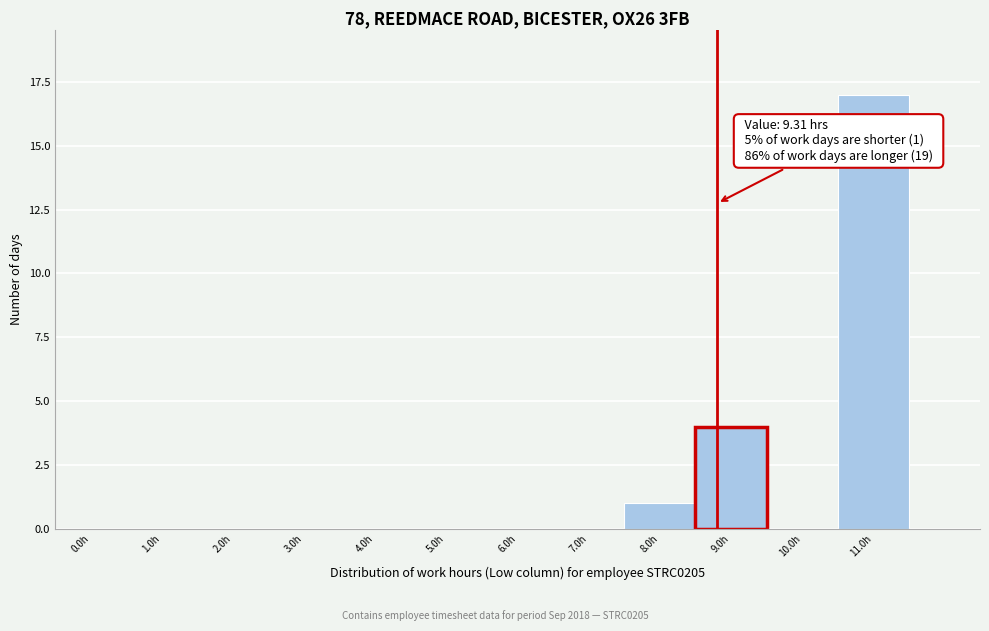

Reading left to right, transcribe all the data shown in this chart.

0.0h=0	1.0h=0	2.0h=0	3.0h=0	4.0h=0	5.0h=0	6.0h=0	7.0h=0	8.0h=1	9.0h=4	10.0h=0	11.0h=17